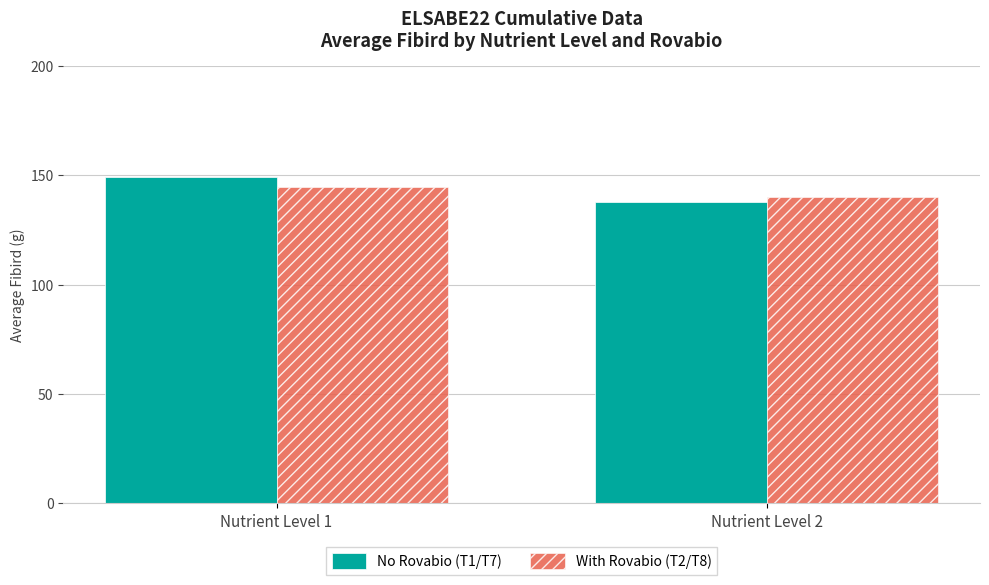

Is it true that No Rovabio (T1/T7) equals 64.8 at Nutrient Level 2?

False